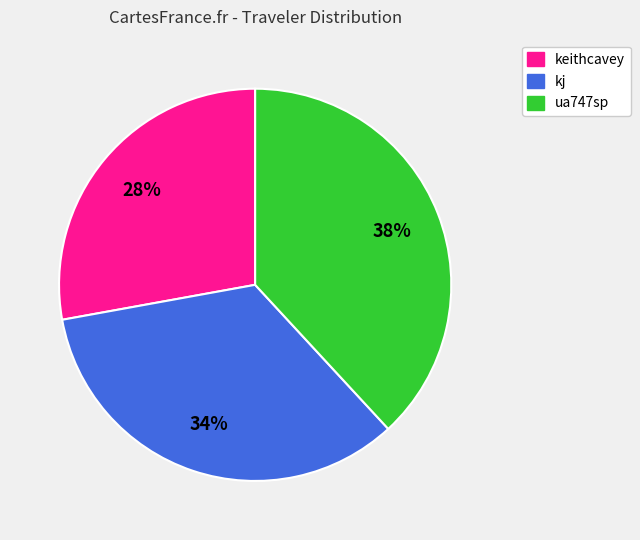

Approximately how many times larger is the value at kj compared to keithcavey?

1.2